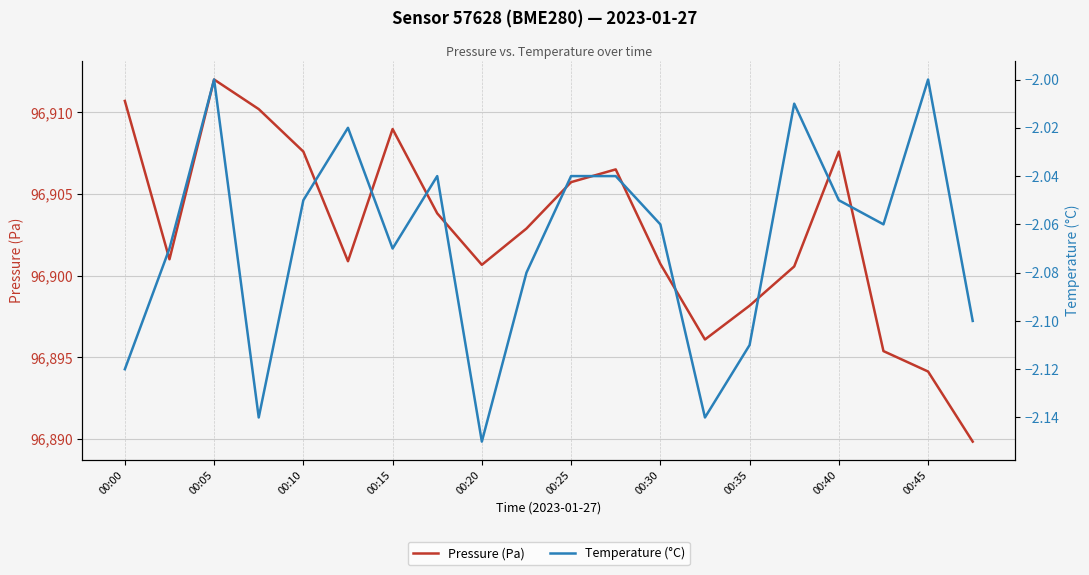

What is the highest value of the Pressure (Pa) series?

96912.0